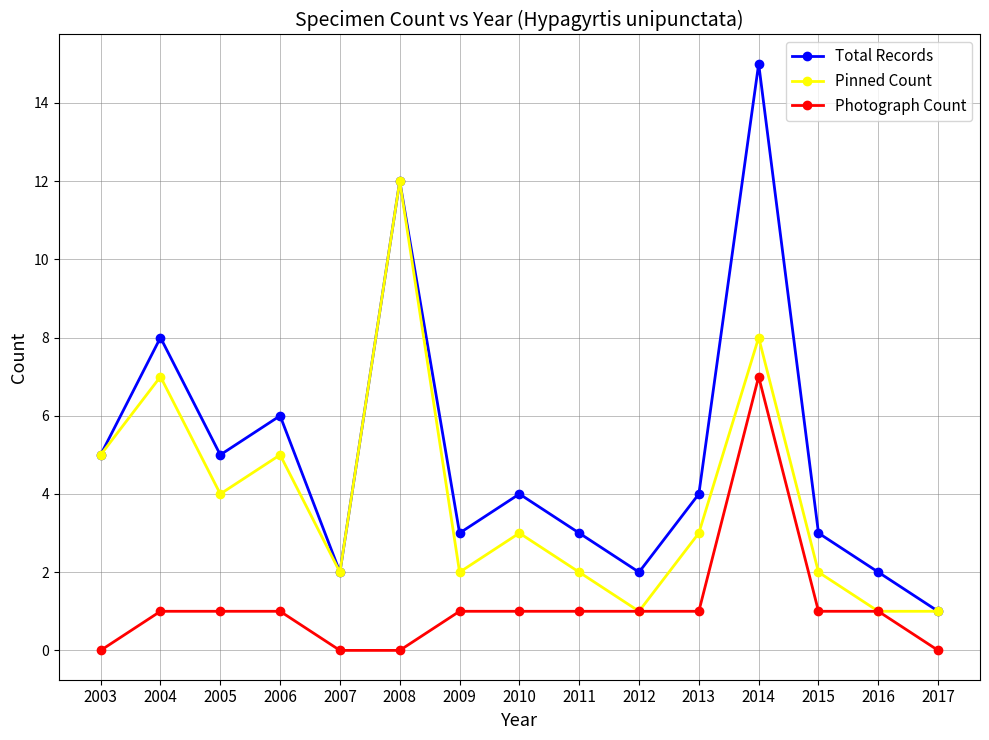

Read the Total Records value at 2011.

3